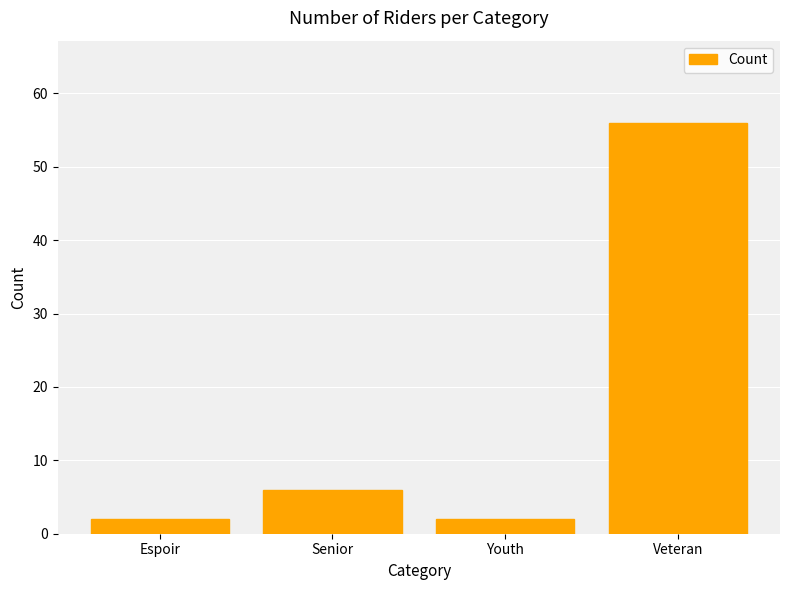

At which label is the value closest to 29?

Senior